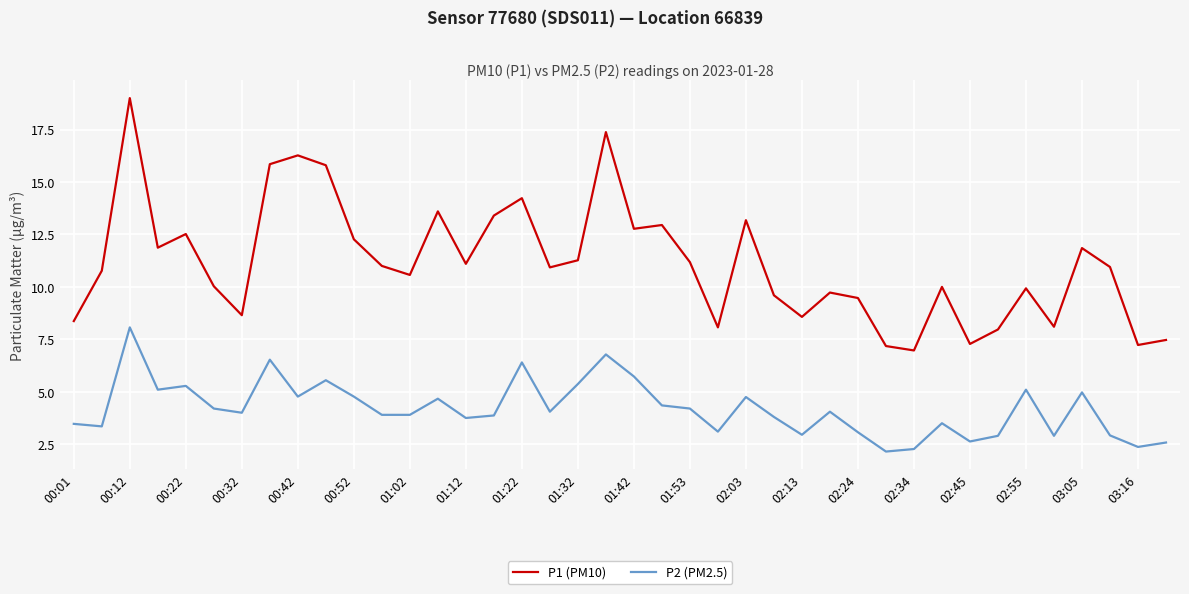

Rank the series by their maximum value, from lowest to highest.

P2 (PM2.5), P1 (PM10)